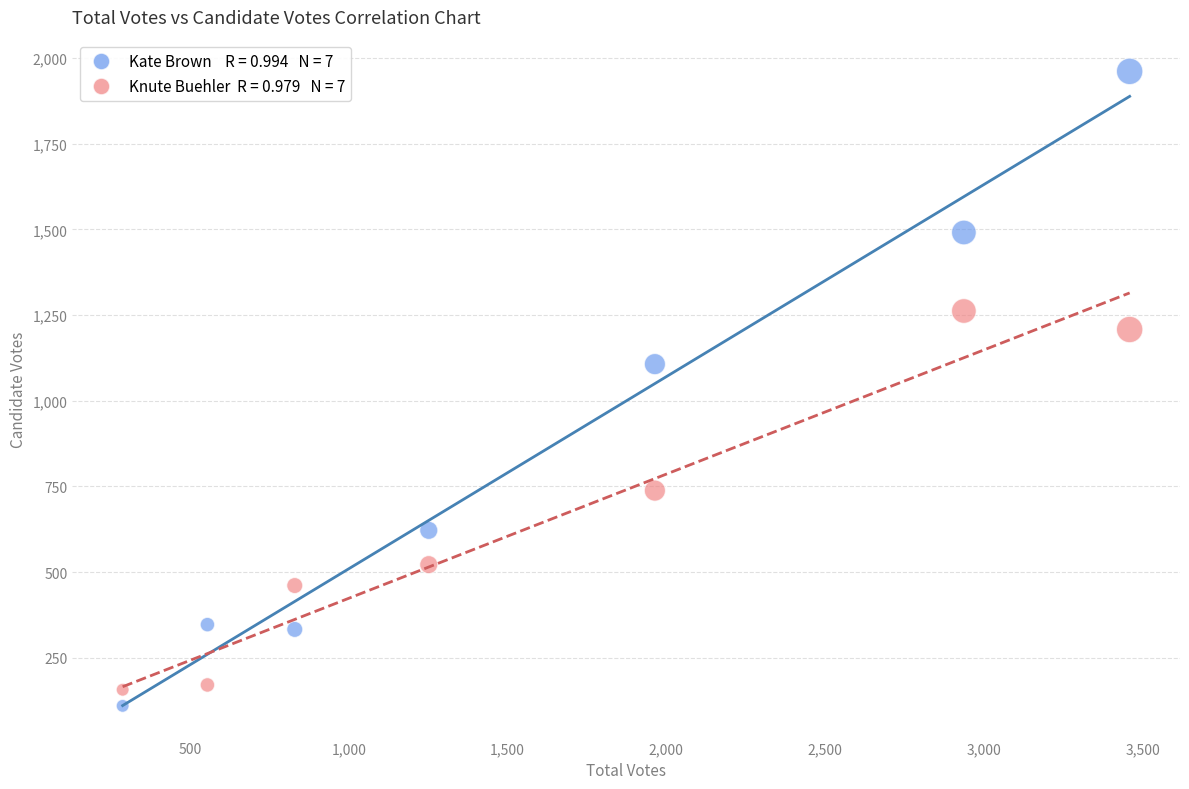

Across all series, what Y value is closest to 1035?

1107